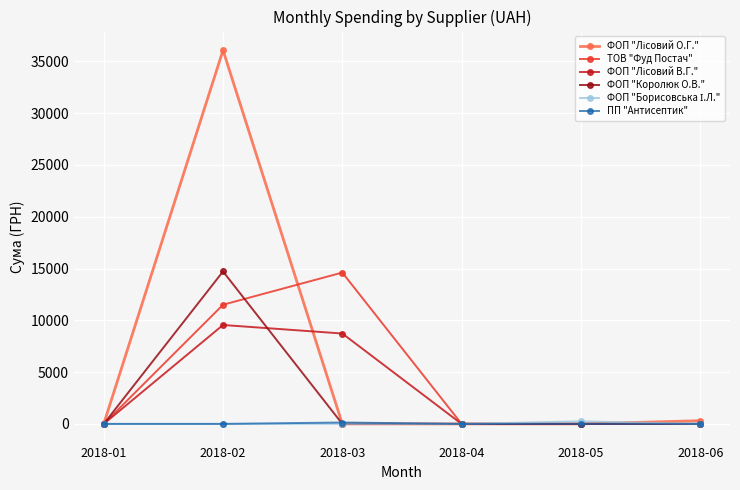

True or false: ФОП "Королюк О.В." has more than 2 interior local peaks.

False